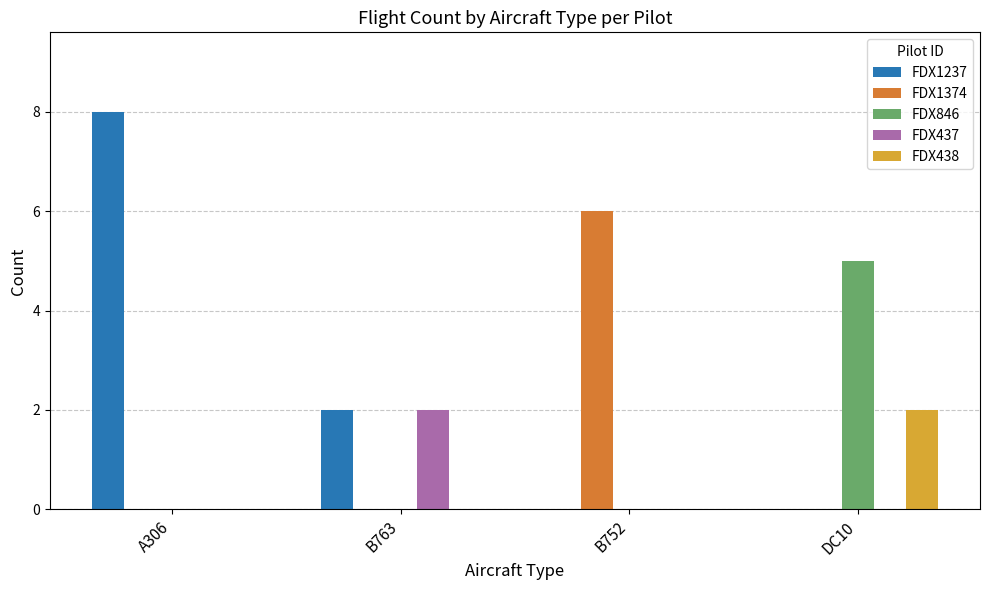

What is the sum of the FDX1374 values at B752 and B763?

6